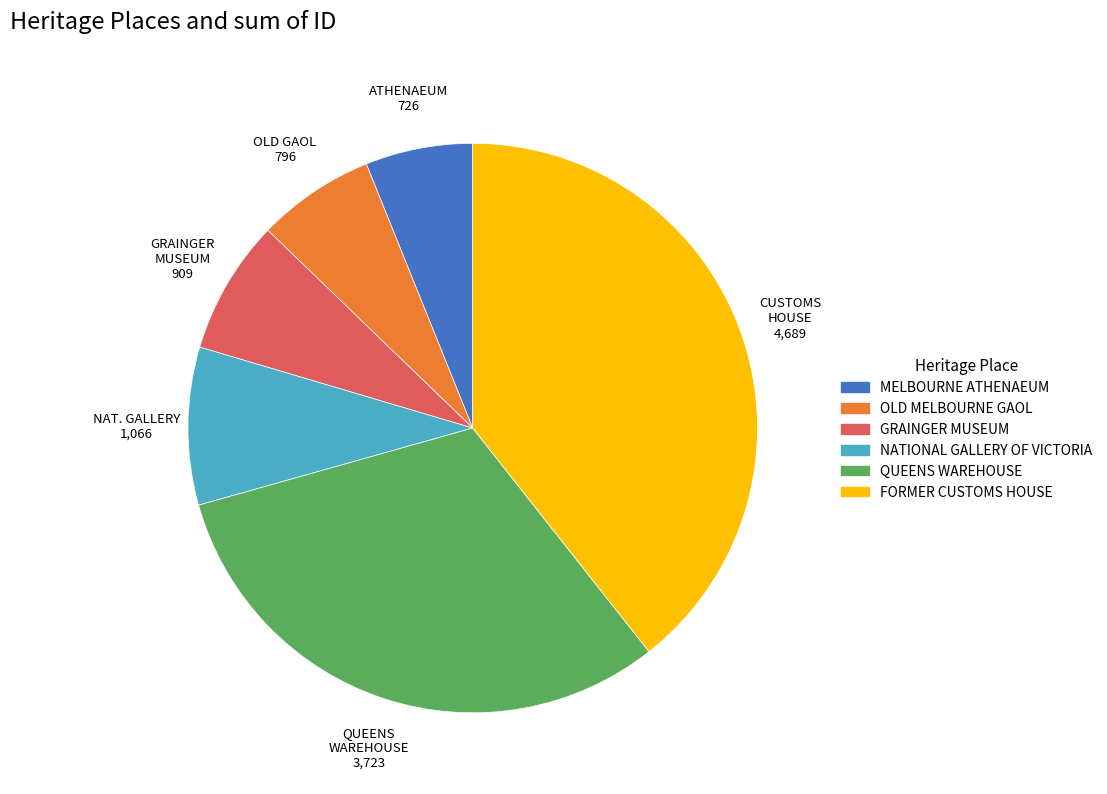

Rank the categories by value from lowest to highest.

MELBOURNE ATHENAEUM, OLD MELBOURNE GAOL, GRAINGER MUSEUM, NATIONAL GALLERY OF VICTORIA, QUEENS WAREHOUSE, FORMER CUSTOMS HOUSE